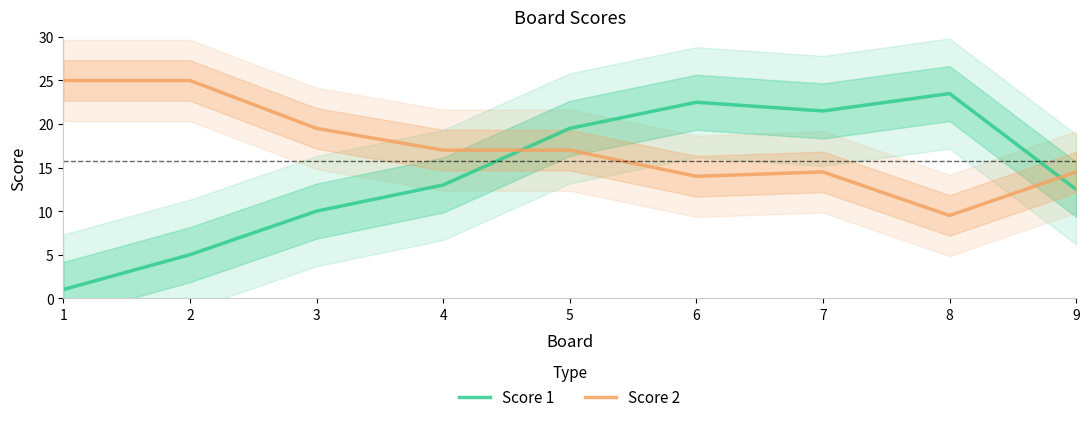

How many data points in Score 1 are above 13?

4